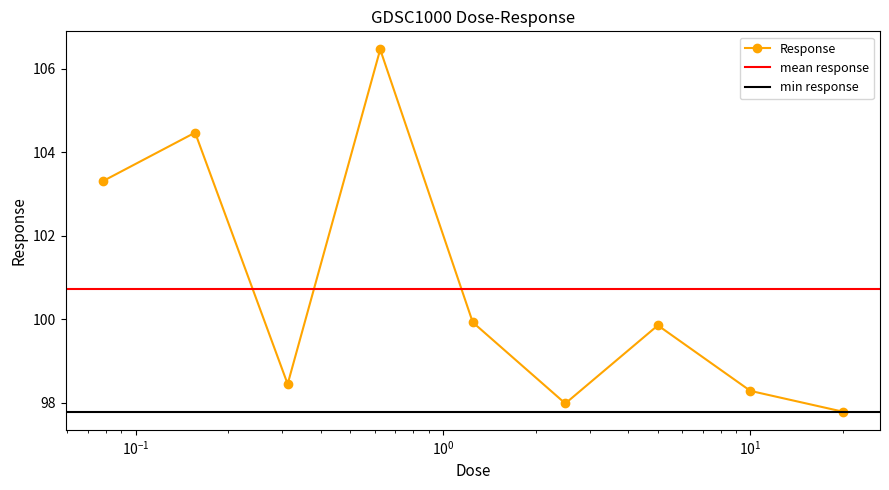

What position from the right is 20.0?

1